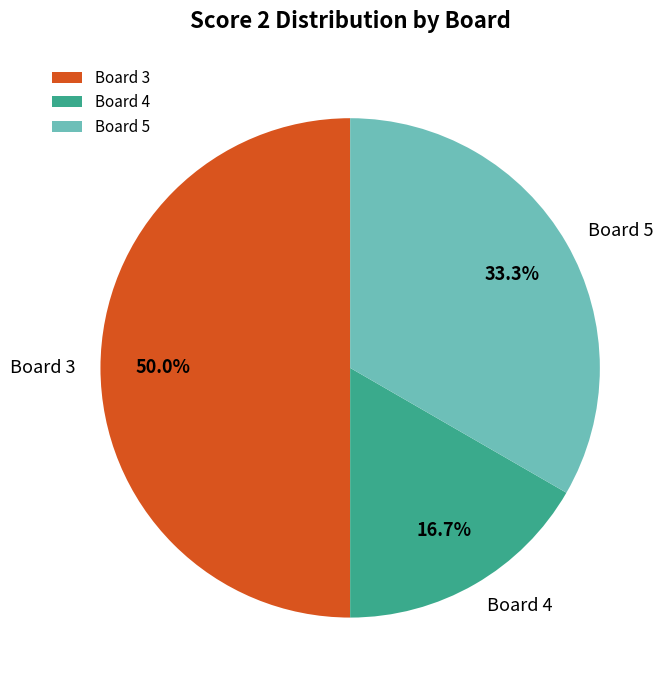

What percentage do Board 3 and Board 5 together represent?

83.3%